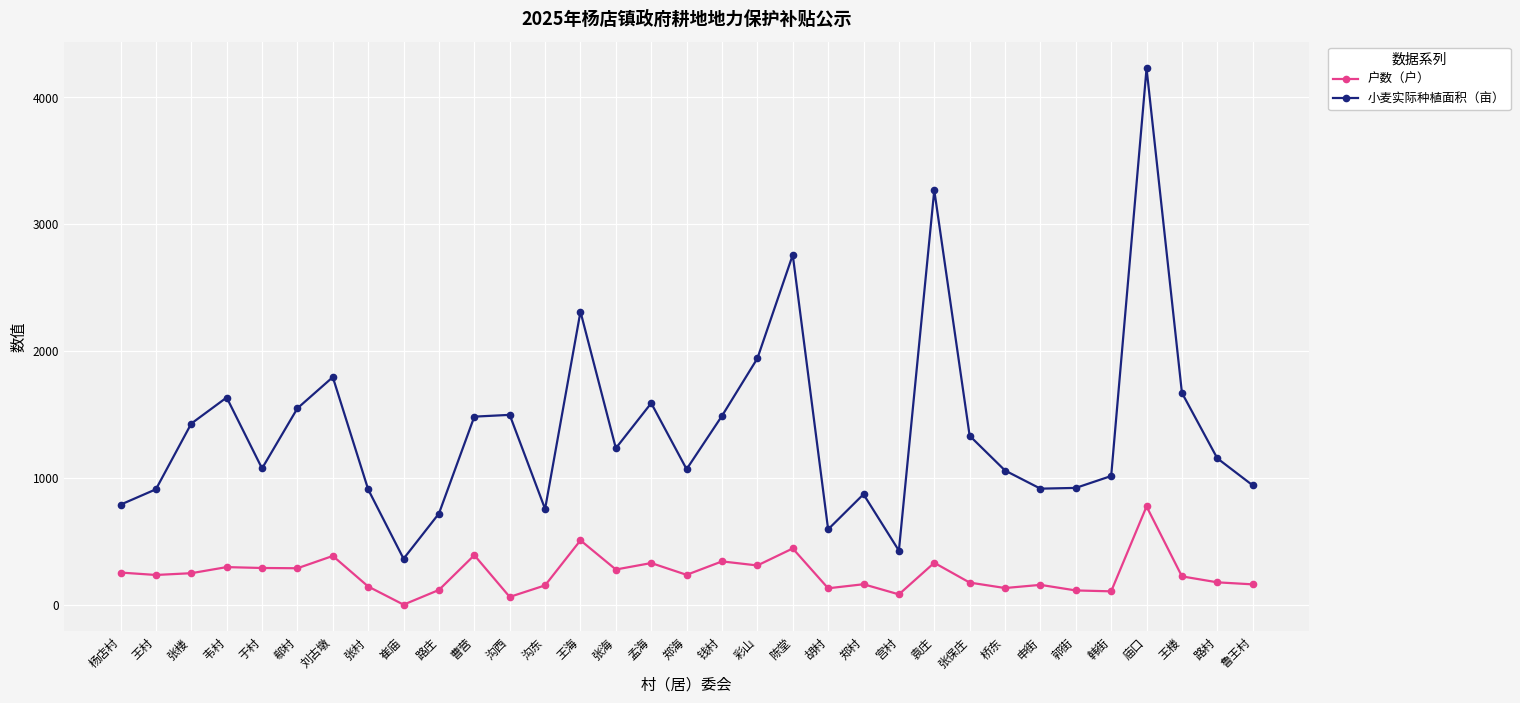

How many lines are shown in the chart?

2